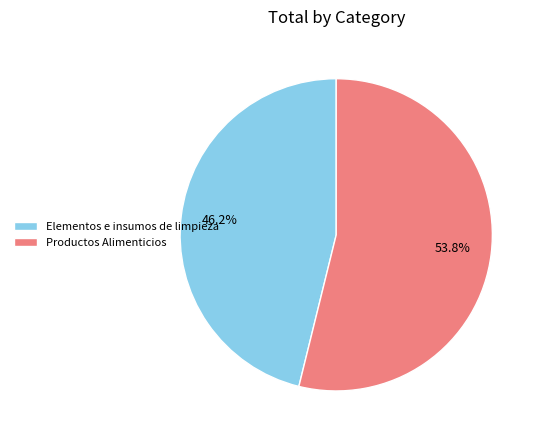

True or false: Elementos e insumos de limpieza accounts for 37% of the total.

False